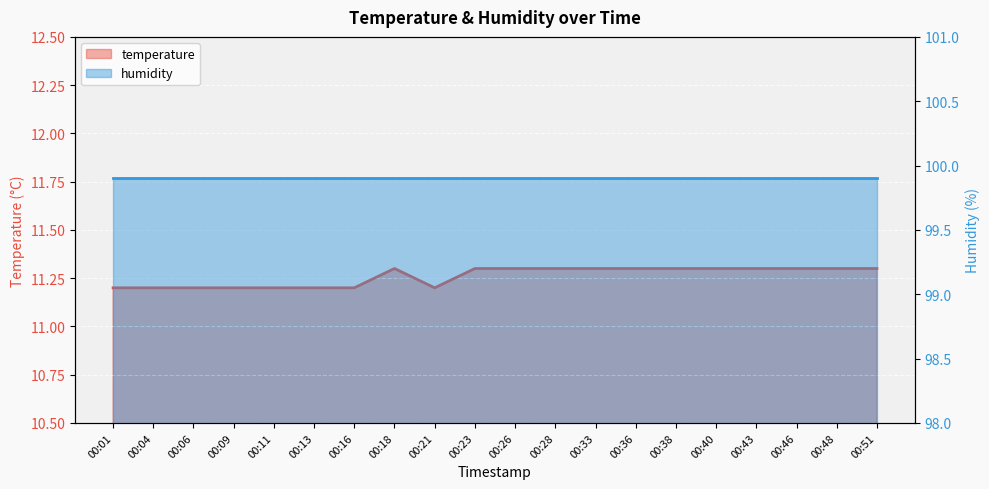

Rank the categories by value from lowest to highest.

00:01, 00:04, 00:06, 00:09, 00:11, 00:13, 00:16, 00:21, 00:18, 00:23, 00:26, 00:28, 00:33, 00:36, 00:38, 00:40, 00:43, 00:46, 00:48, 00:51